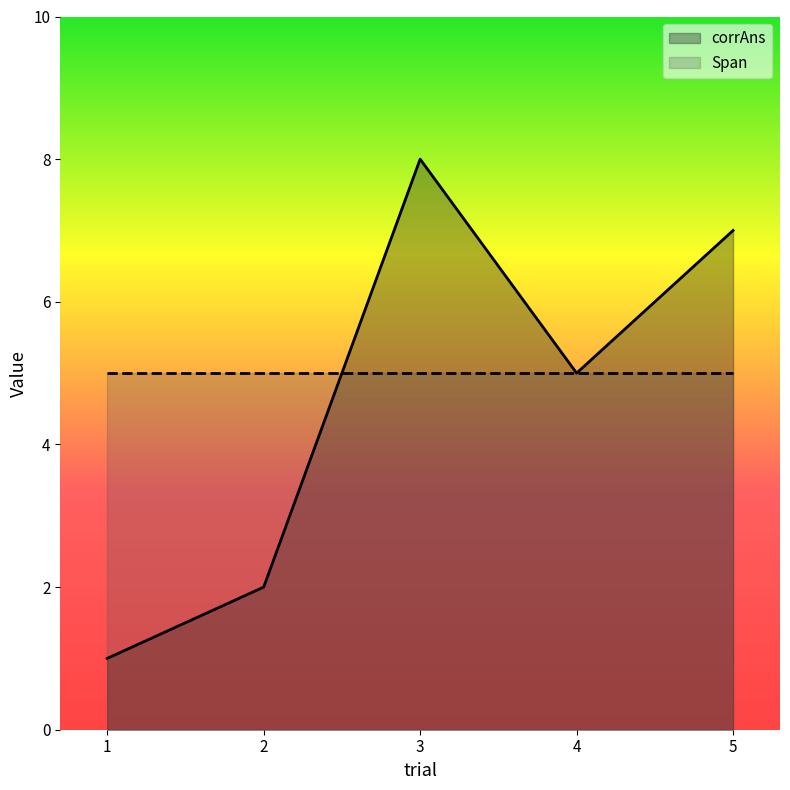

What is the value of the 1st point from the left?

1